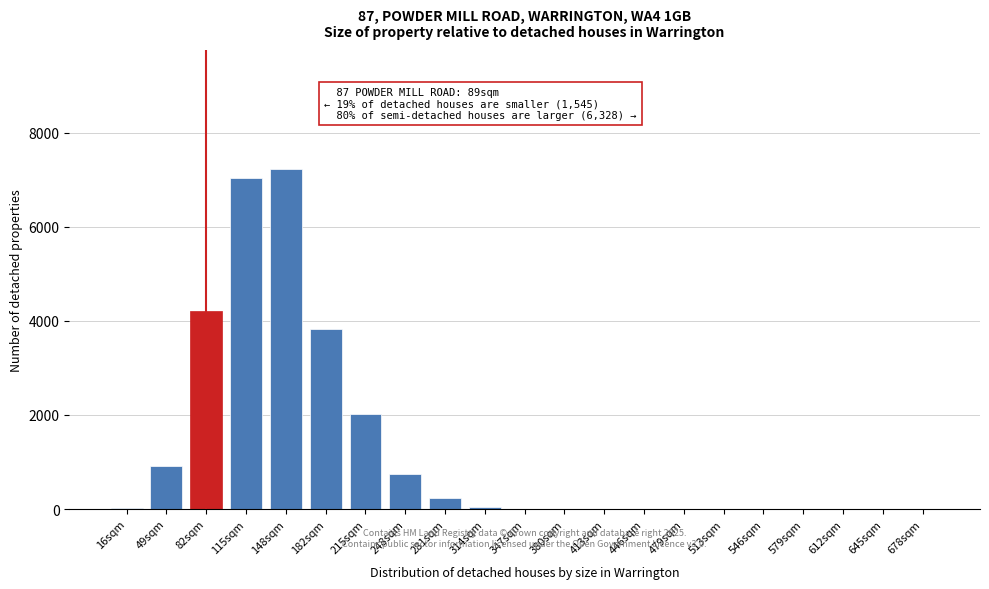

What is the greatest value displayed?

7229